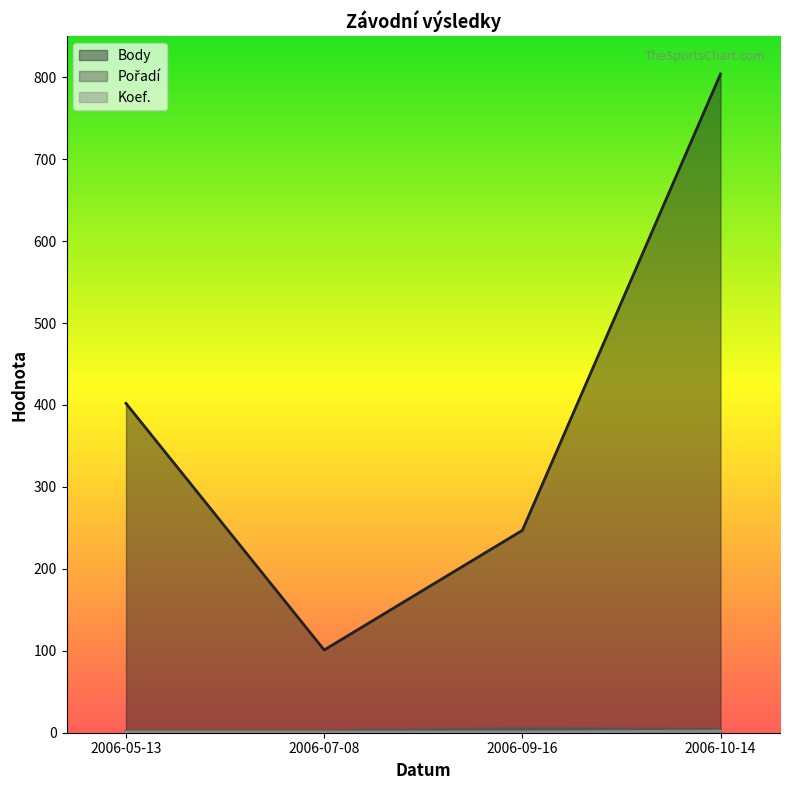

What is the label of the 4th point from the right?

2006-05-13